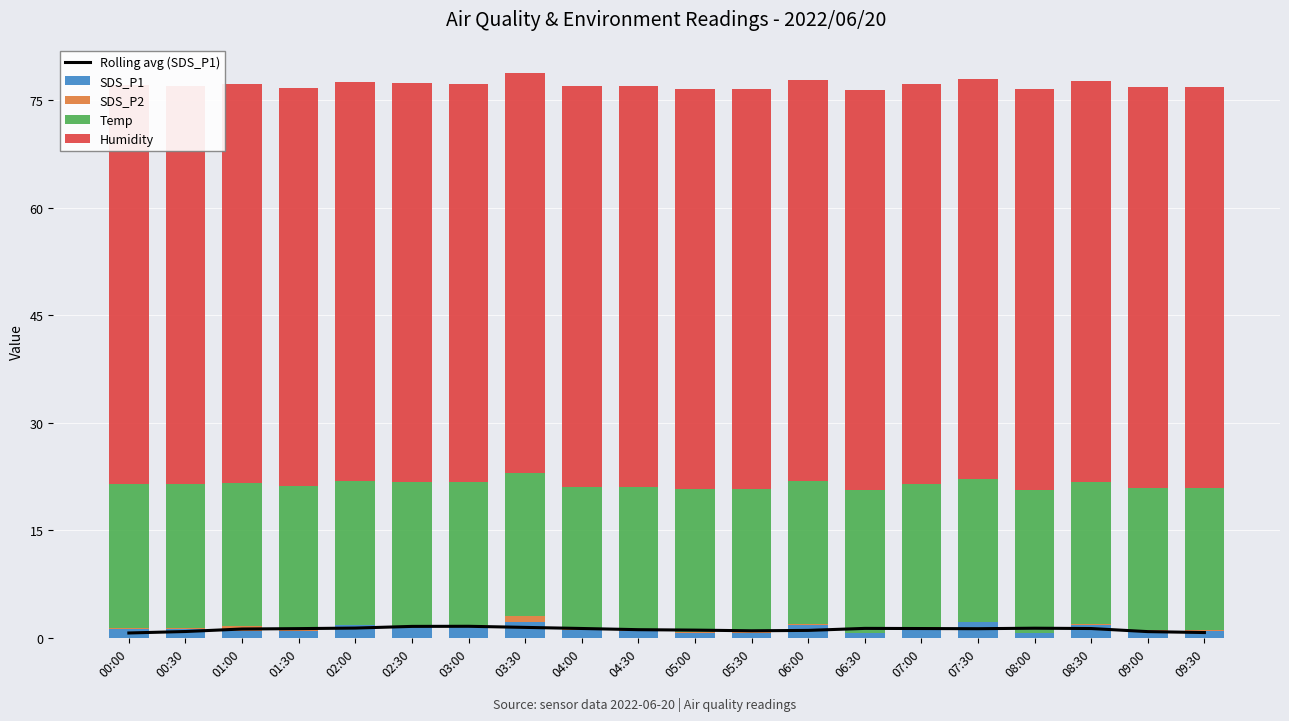

At how many categories does at least one series exceed 27?

20